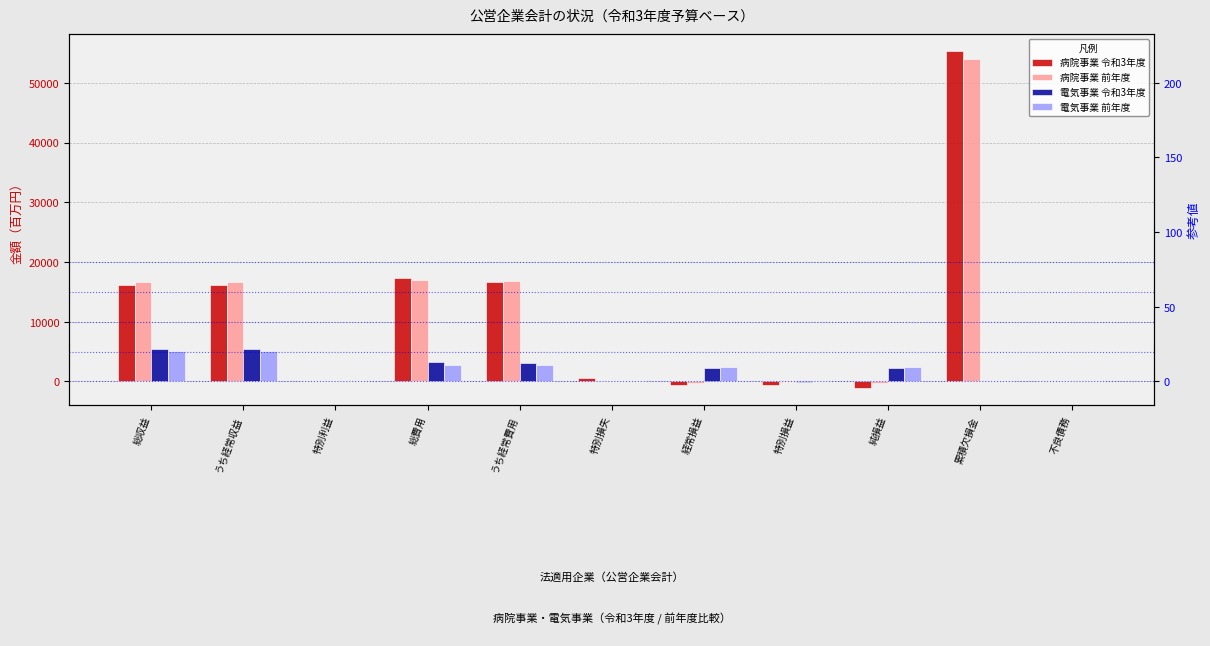

Reading left to right, what are all the values shown in this chart?

病院事業 令和3年度: 総収益=16160	うち経常収益=16145	特別利益=15	総費用=17276	うち経常費用=16694	特別損失=582	経常損益=-549	特別損益=-567	純損益=-1116	累積欠損金=55340	不良債務=0
病院事業 前年度: 総収益=16618	うち経常収益=16600	特別利益=18	総費用=16917	うち経常費用=16841	特別損失=76	経常損益=-241	特別損益=-58	純損益=-299	累積欠損金=53937	不良債務=0
電気事業 令和3年度: 総収益=5485	うち経常収益=5485	特別利益=0	総費用=3179	うち経常費用=3147	特別損失=32	経常損益=2338	特別損益=-32	純損益=2306	累積欠損金=0	不良債務=0
電気事業 前年度: 総収益=5055	うち経常収益=5055	特別利益=0	総費用=2708	うち経常費用=2703	特別損失=5	経常損益=2352	特別損益=-5	純損益=2347	累積欠損金=0	不良債務=0